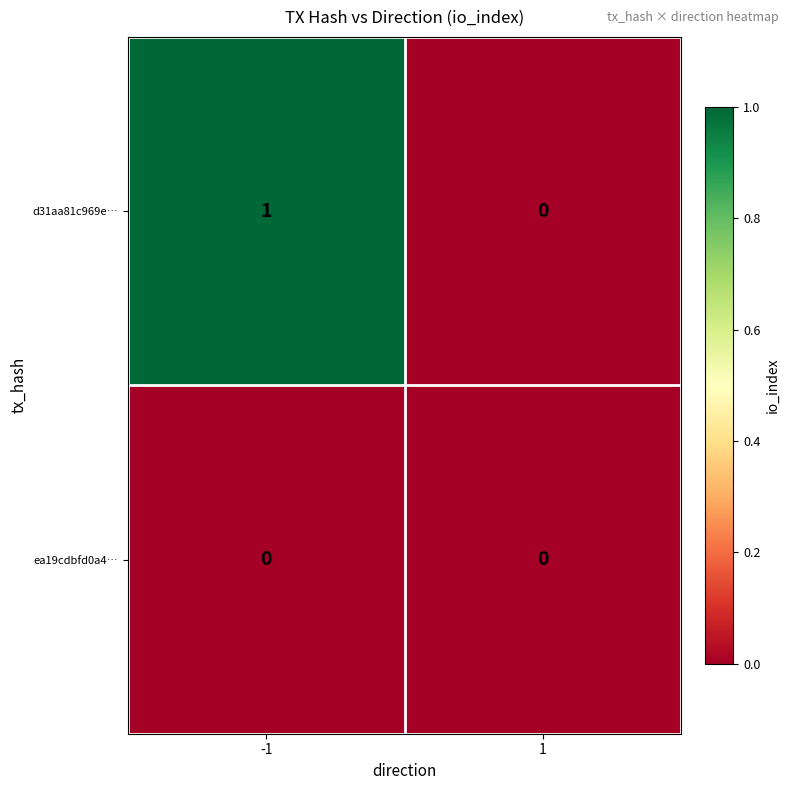

Which series has the largest total across all categories?

d31aa81c969e…